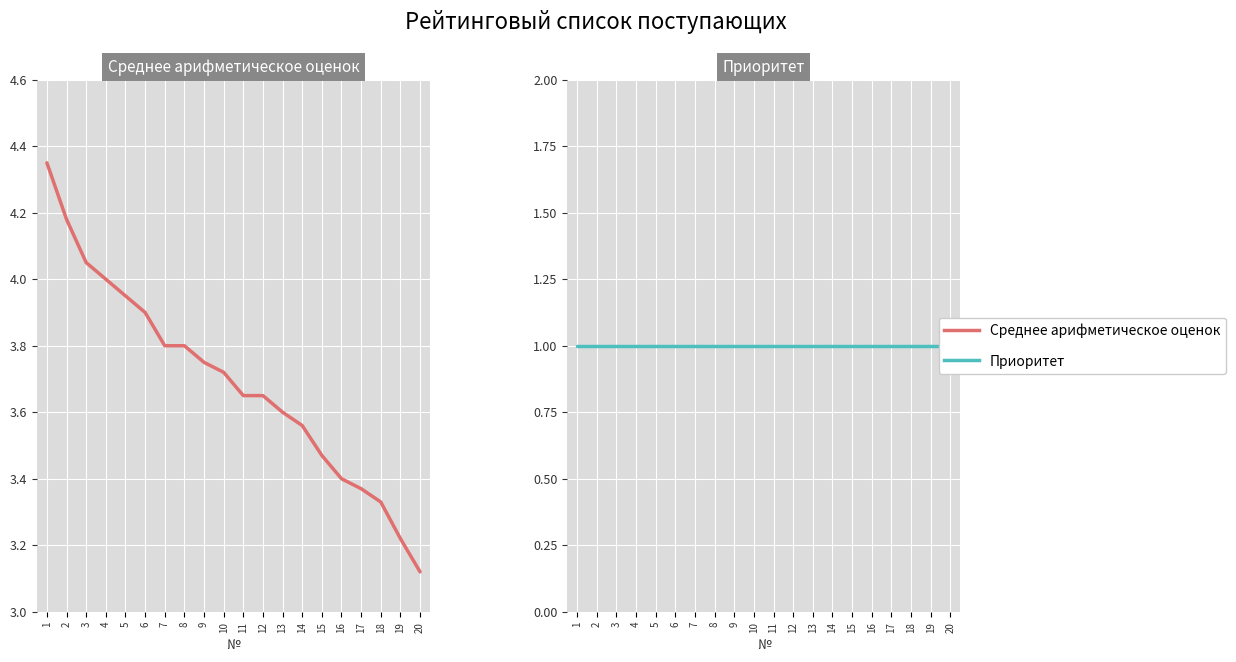

Reading left to right, list all the values displayed in this chart.

Среднее арифметическое оценок: 4.3	4.2	4.0	4.0	4.0	3.9	3.8	3.8	3.8	3.7	3.6	3.6	3.6	3.6	3.5	3.4	3.4	3.3	3.2	3.1
Приоритет: 1.0	1.0	1.0	1.0	1.0	1.0	1.0	1.0	1.0	1.0	1.0	1.0	1.0	1.0	1.0	1.0	1.0	1.0	1.0	1.0